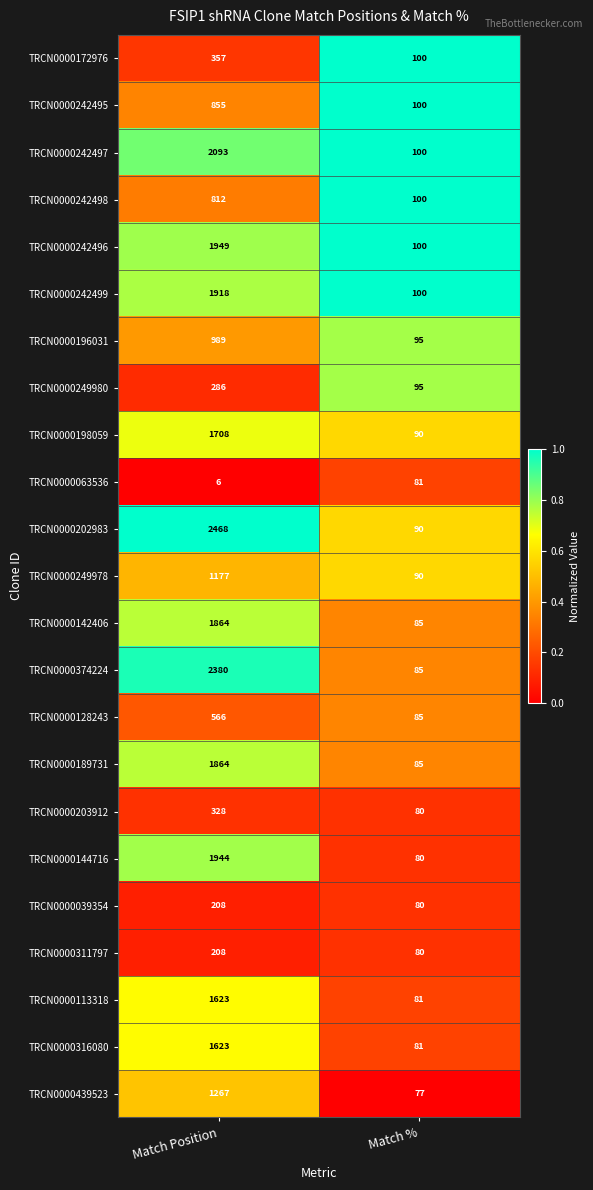

What is the smallest value displayed?

6